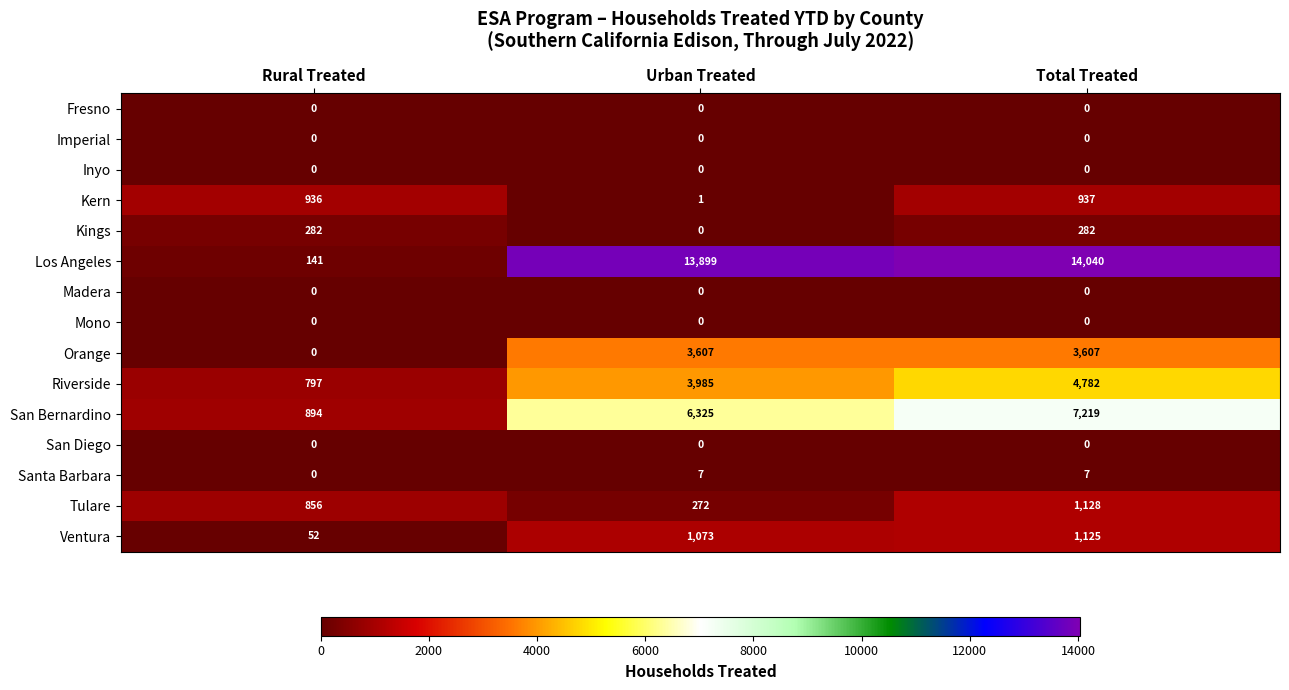

True or false: Riverside has a value of 797 at Rural Treated.

True